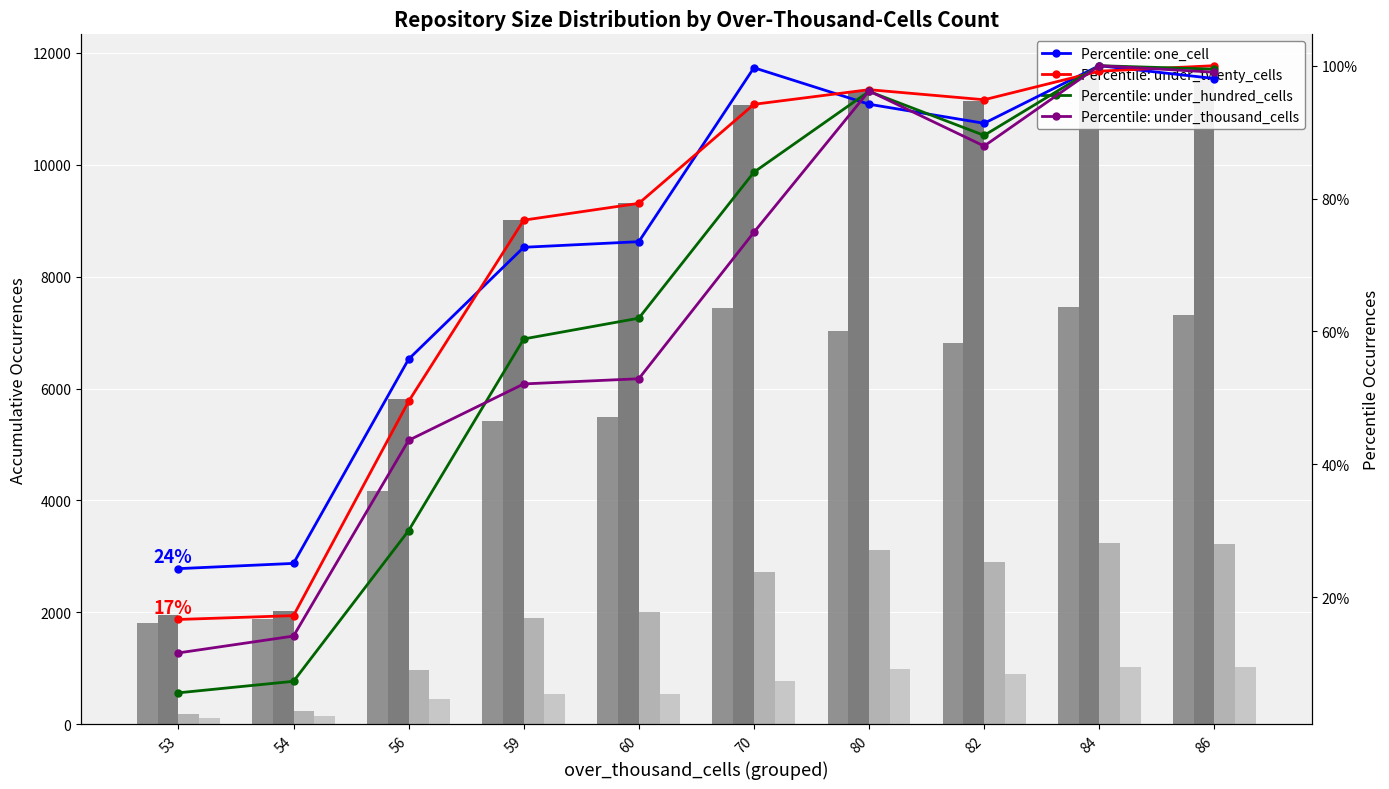

What are all the series names shown in the legend?

one_cell, under_twenty_cells, under_hundred_cells, under_thousand_cells